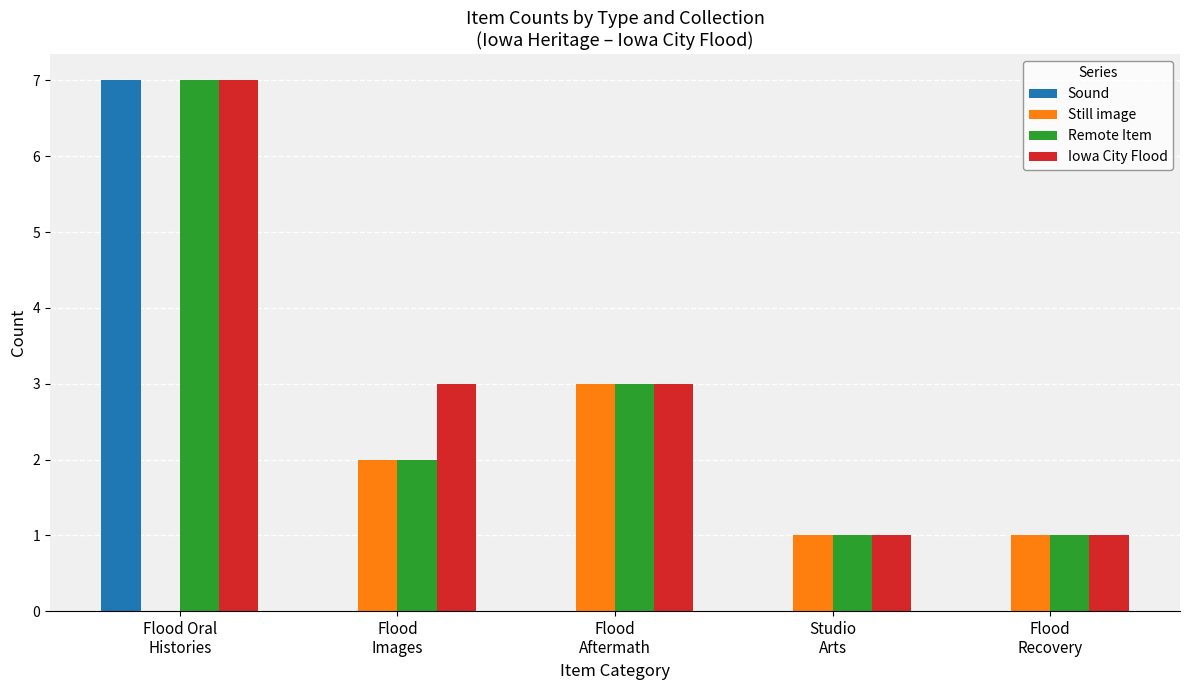

The value of Still image at Flood
Recovery is 2. True or false?

False